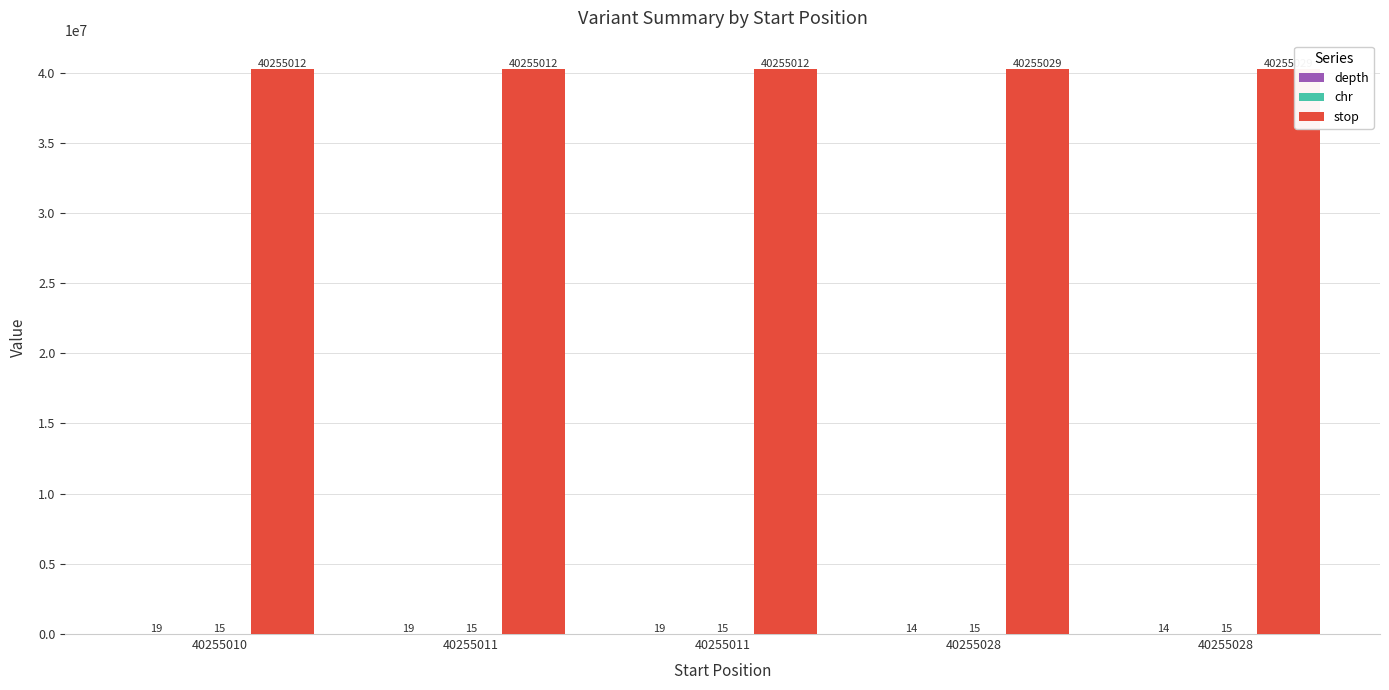

What is the total value across all series at 40255011?

40255046